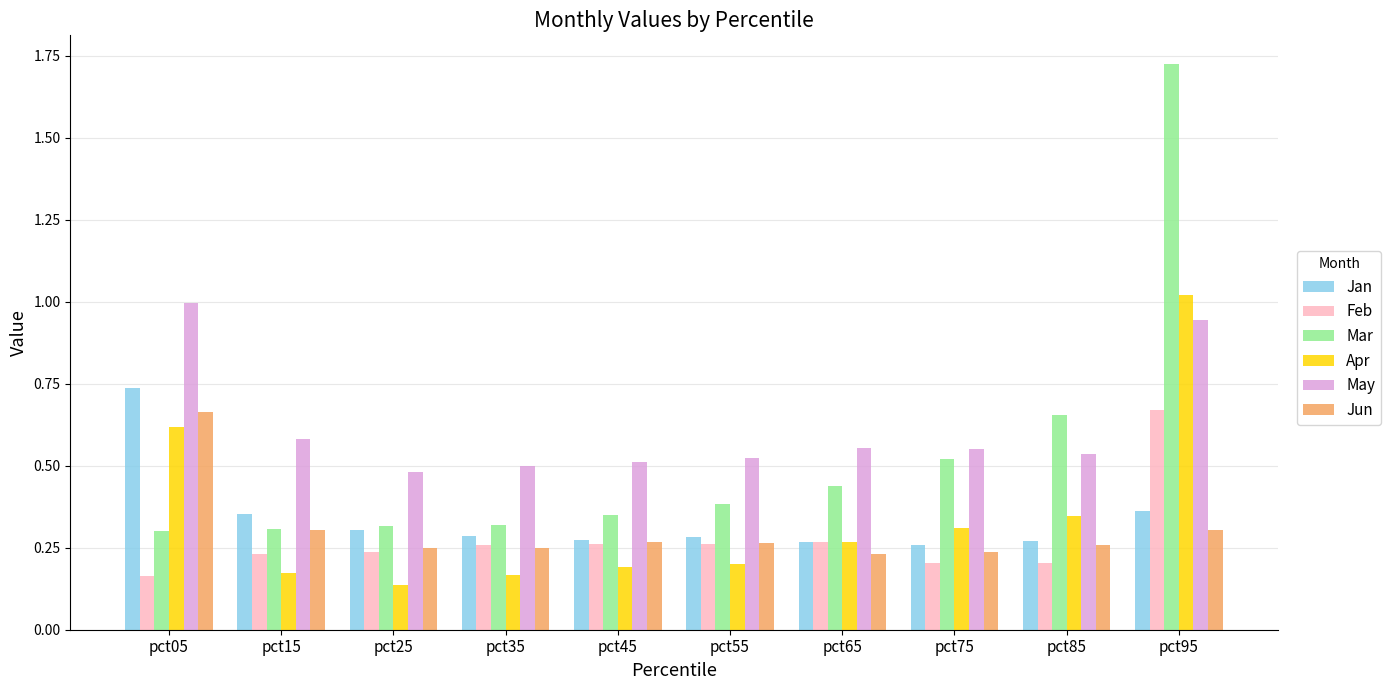

The value of Apr at pct75 is 0.3. True or false?

True